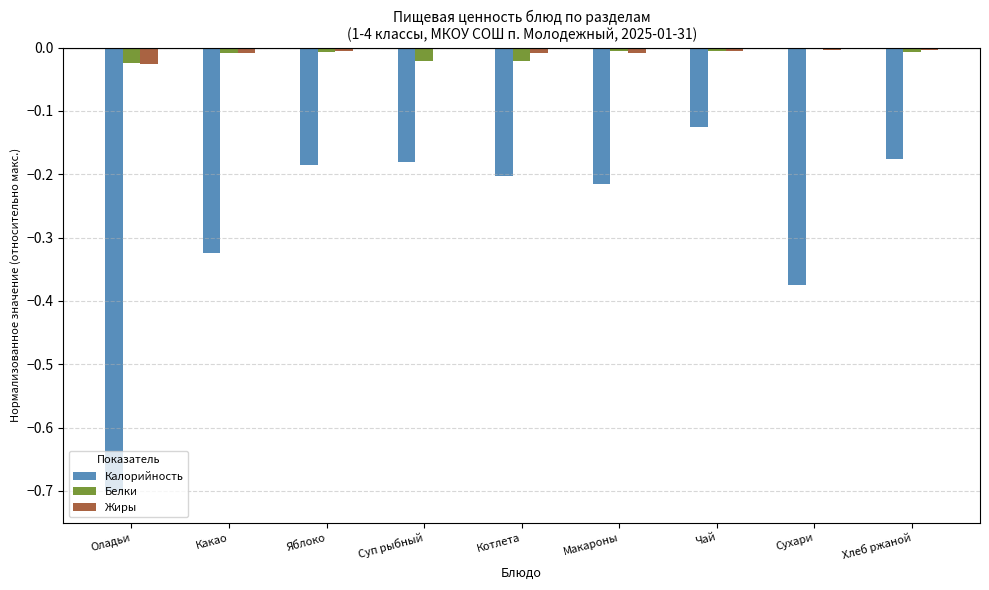

Between Какао and Яблоко, which series saw the biggest shift?

Калорийность